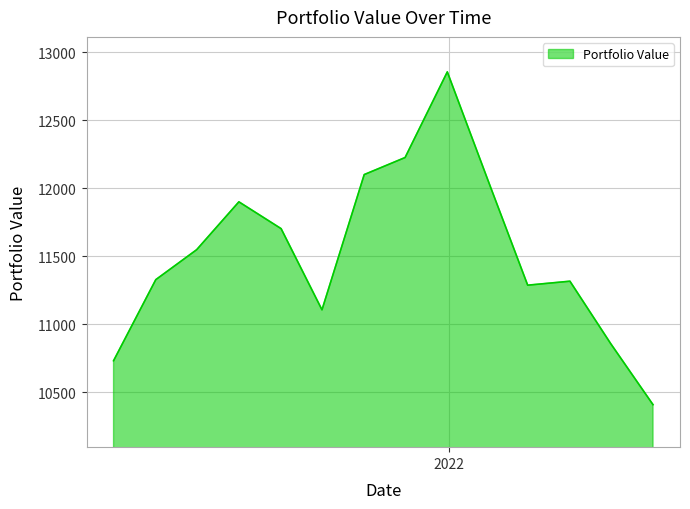

What is the minimum value shown in the chart?

10410.4